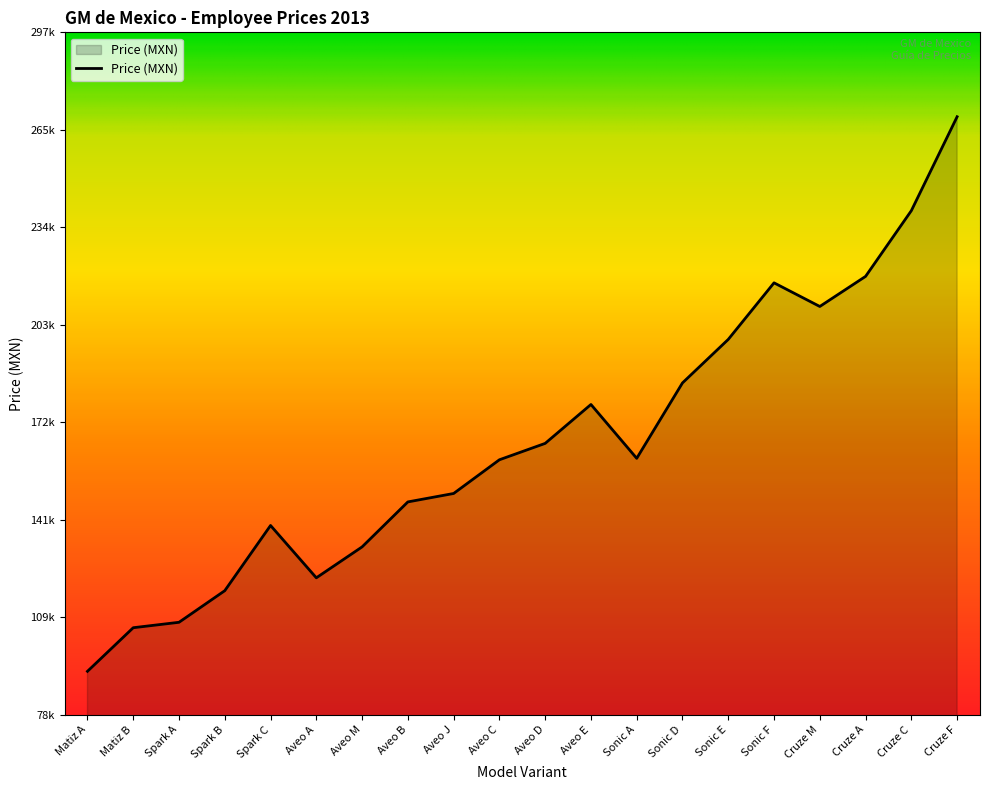

Does the chart display data point markers on the line(s)?

No